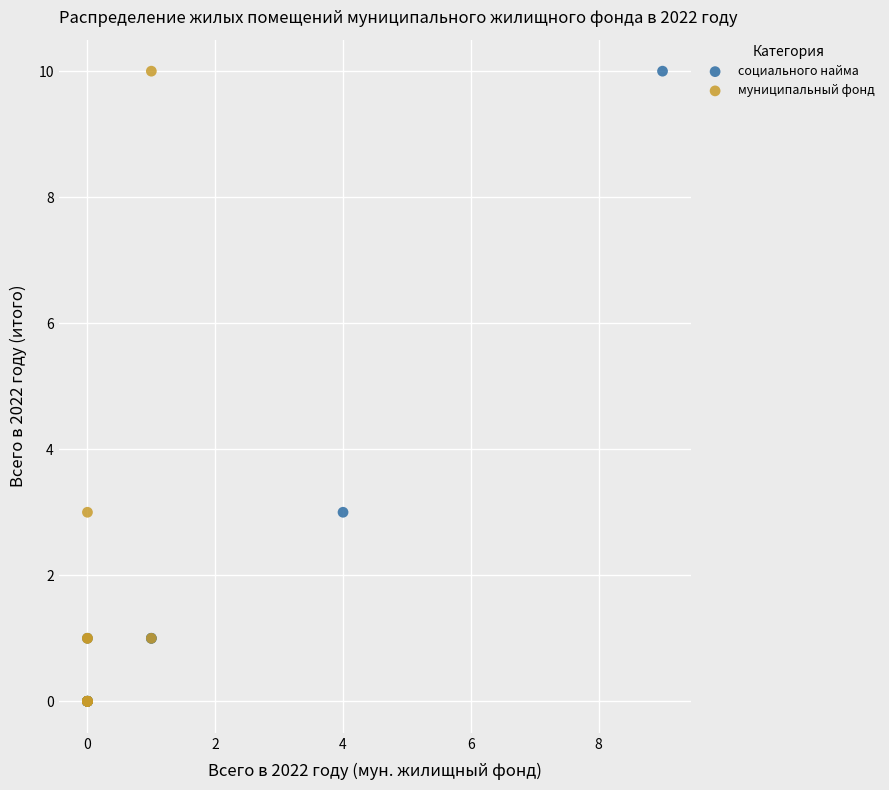

What are all the series names shown in the legend?

социального найма, муниципальный фонд